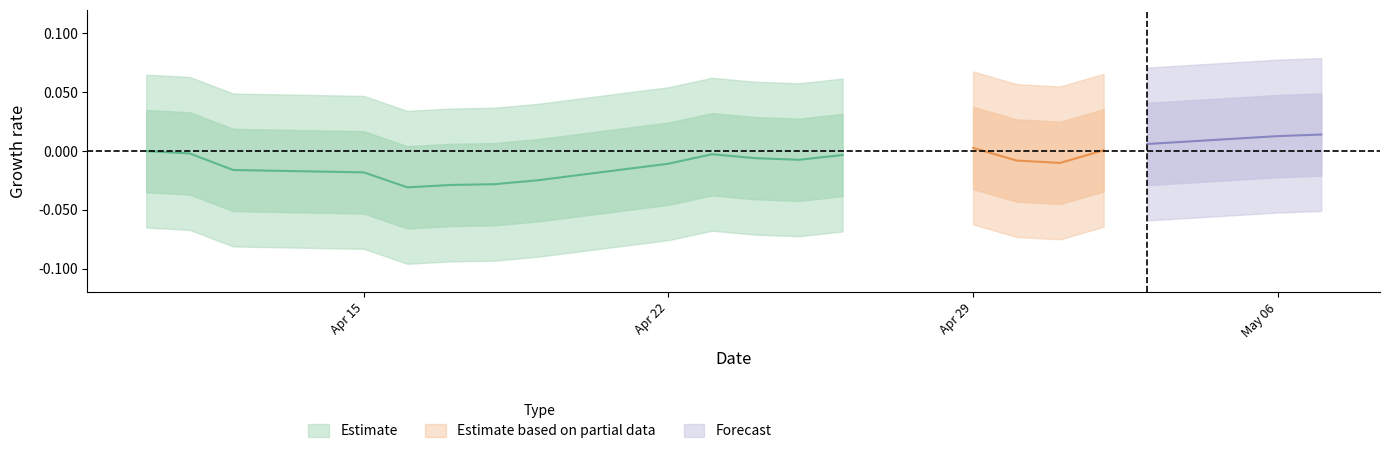

Rank the categories by value from lowest to highest.

04/16/2024, 04/17/2024, 04/18/2024, 04/19/2024, 04/15/2024, 04/12/2024, 04/22/2024, 05/01/2024, 04/30/2024, 04/25/2024, 04/24/2024, 04/26/2024, 04/23/2024, 04/11/2024, 04/10/2024, 05/02/2024, 04/29/2024, 05/03/2024, 05/06/2024, 05/07/2024